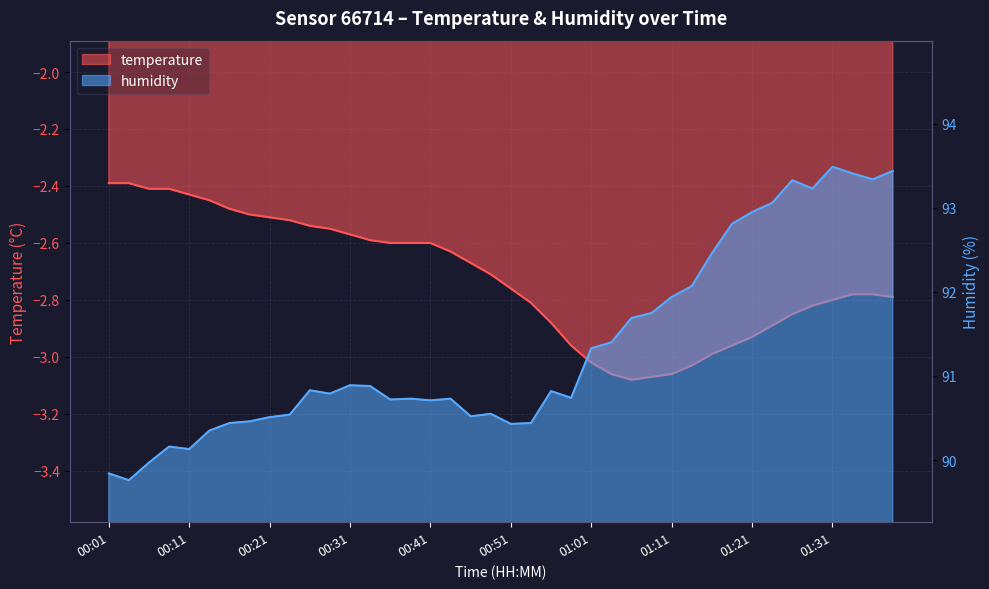

True or false: temperature has more than 0 points higher than both neighbors.

False